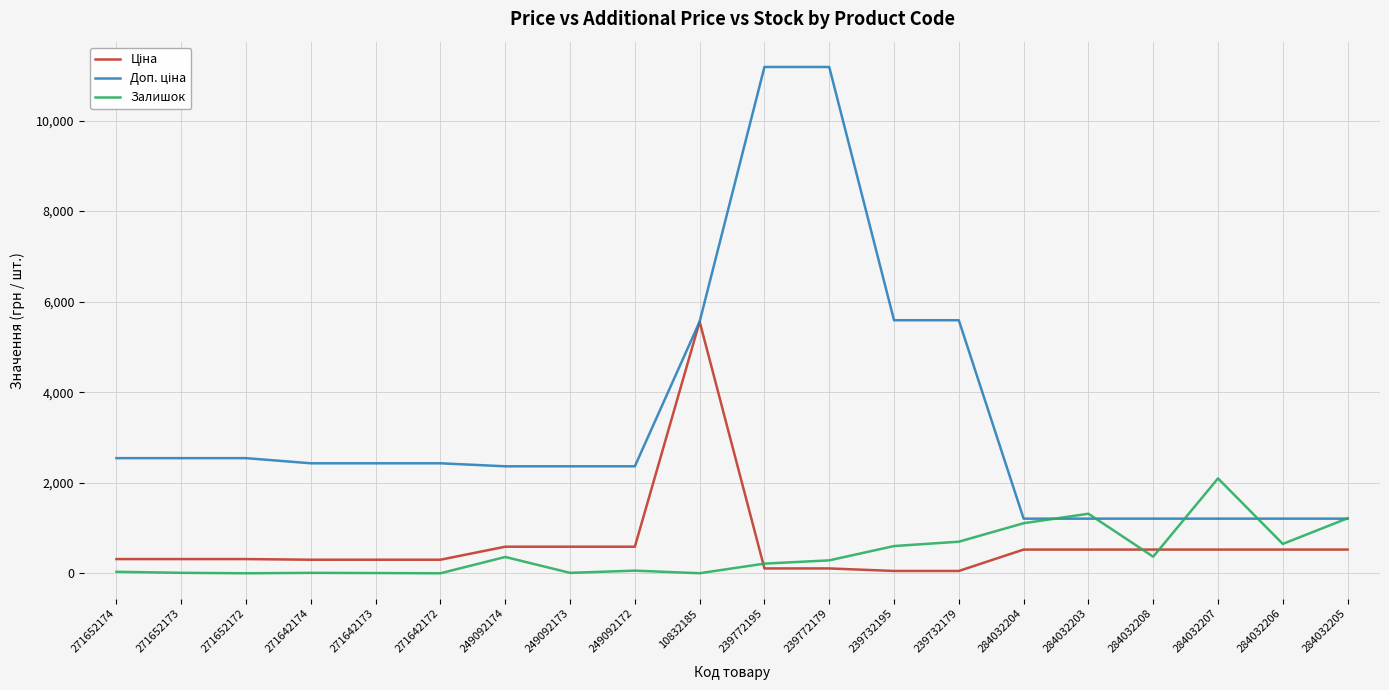

The Залишок series shows 38.0 at 271652174. True or false?

True